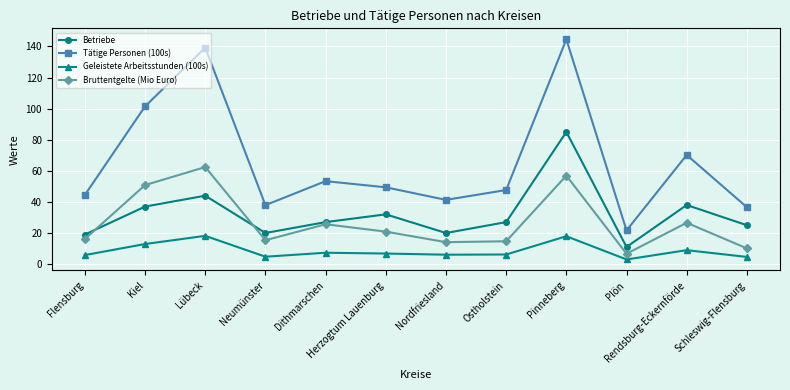

At which label does Geleistete Arbeitsstunden (100s) reach its minimum?

Plön